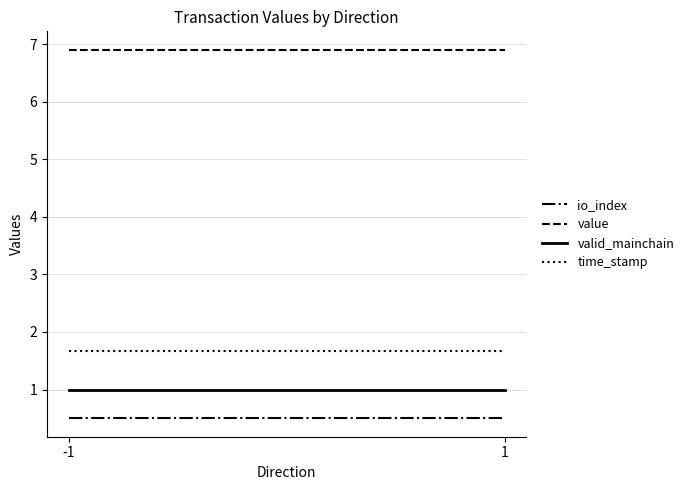

Which series has the largest range (max minus min)?

time_stamp